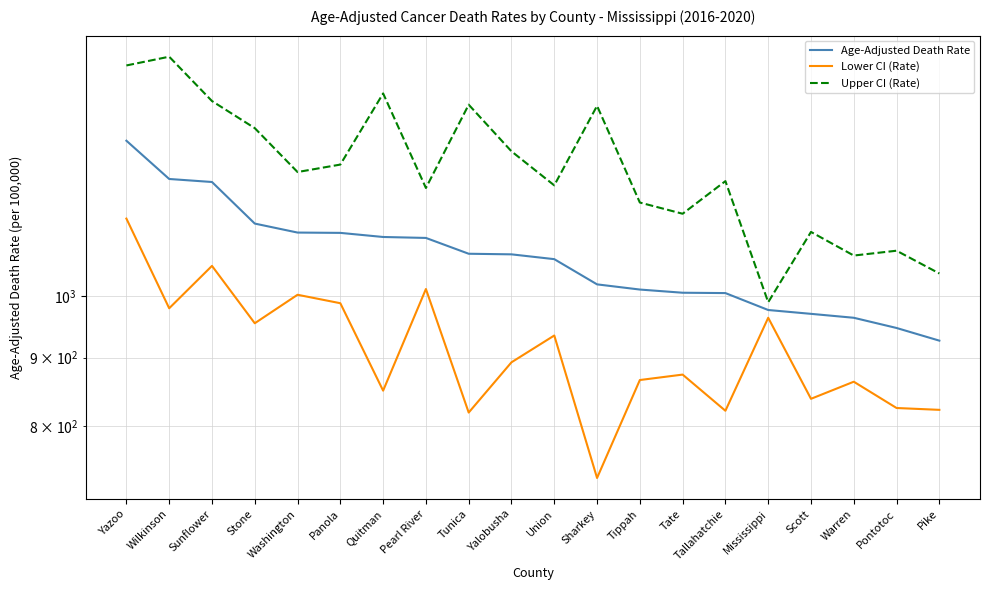

At which label does Upper CI (Rate) first exceed 1236?

Yazoo